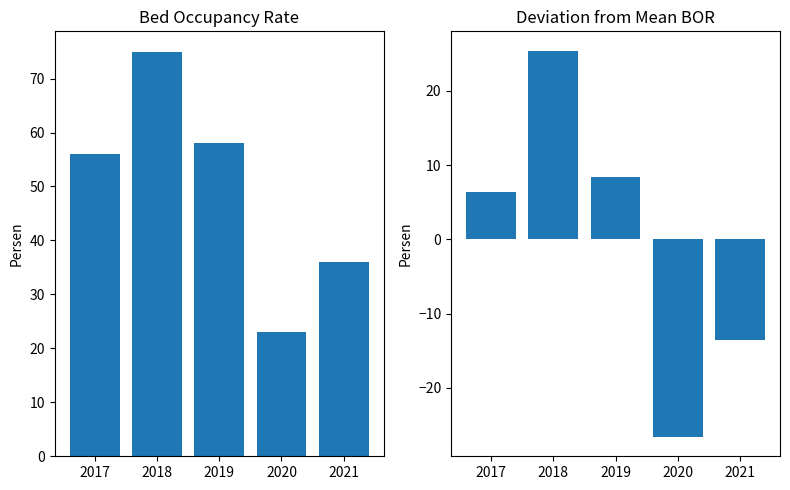

What is the sum of the Bed Occupancy Rate values at 2018 and 2020?

98.0